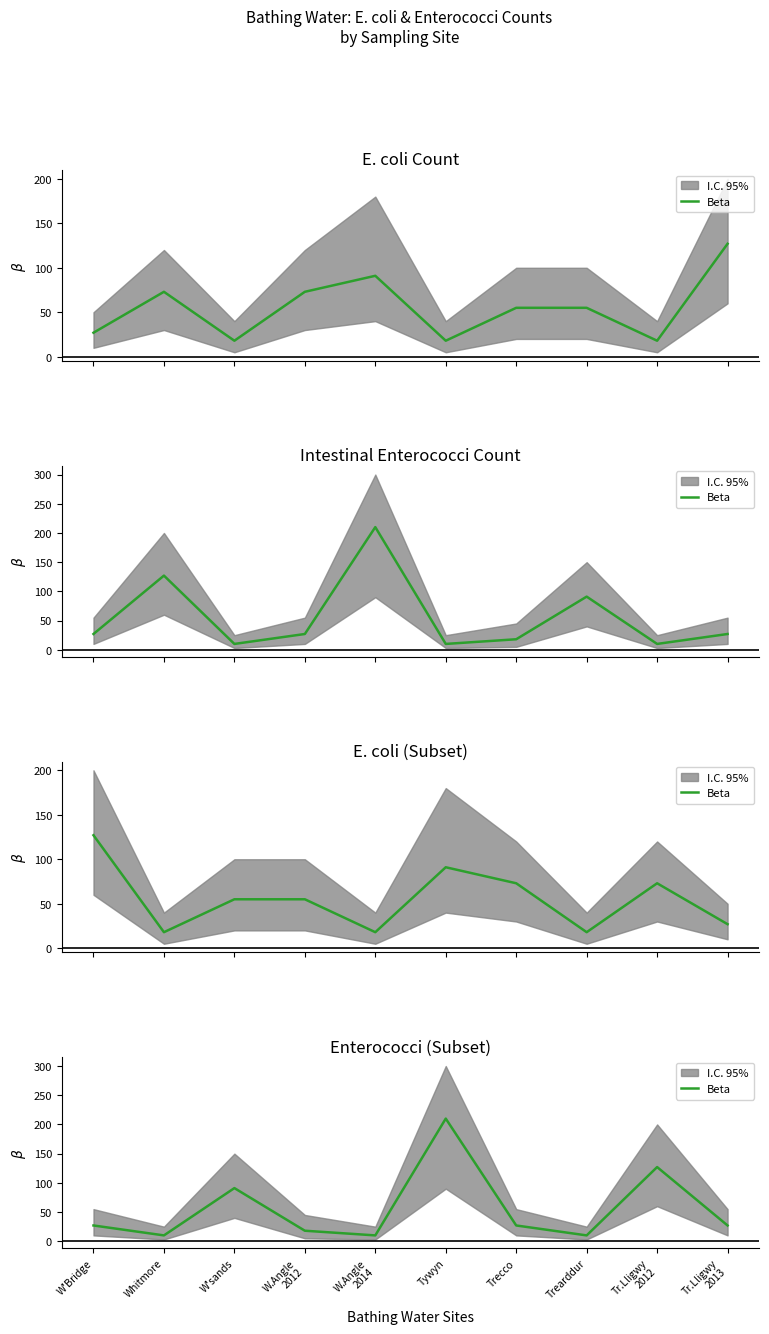

The value at W'Bridge is 45. True or false?

False